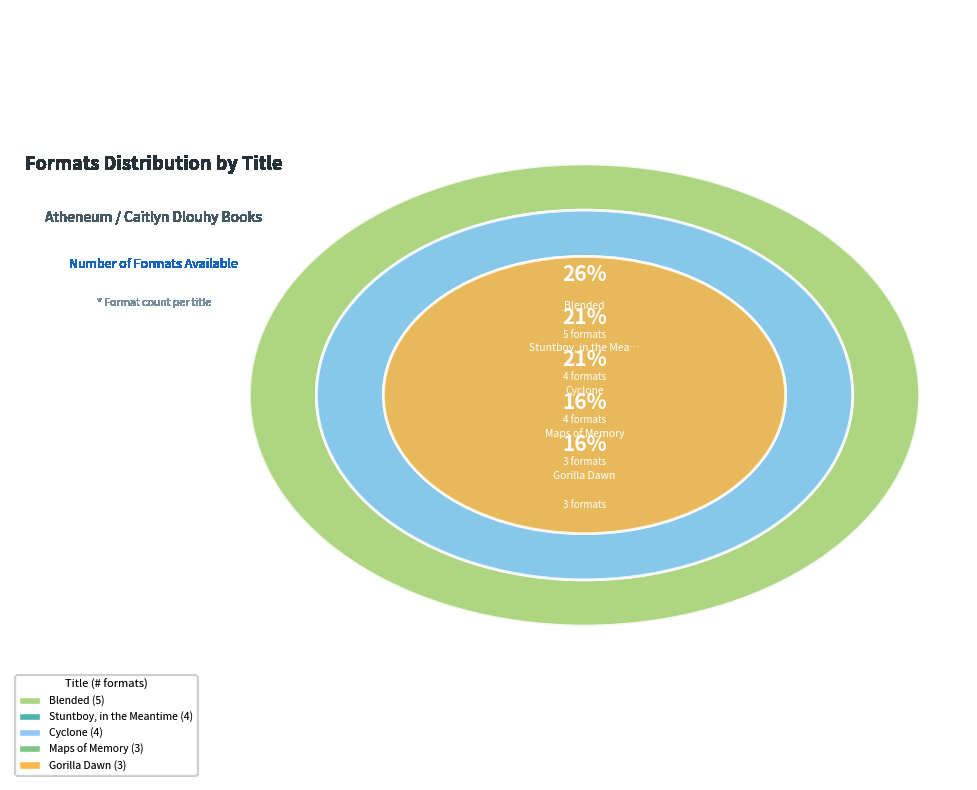

Do Gorilla Dawn and Stuntboy, in the Meantime together represent more than half of the pie?

No